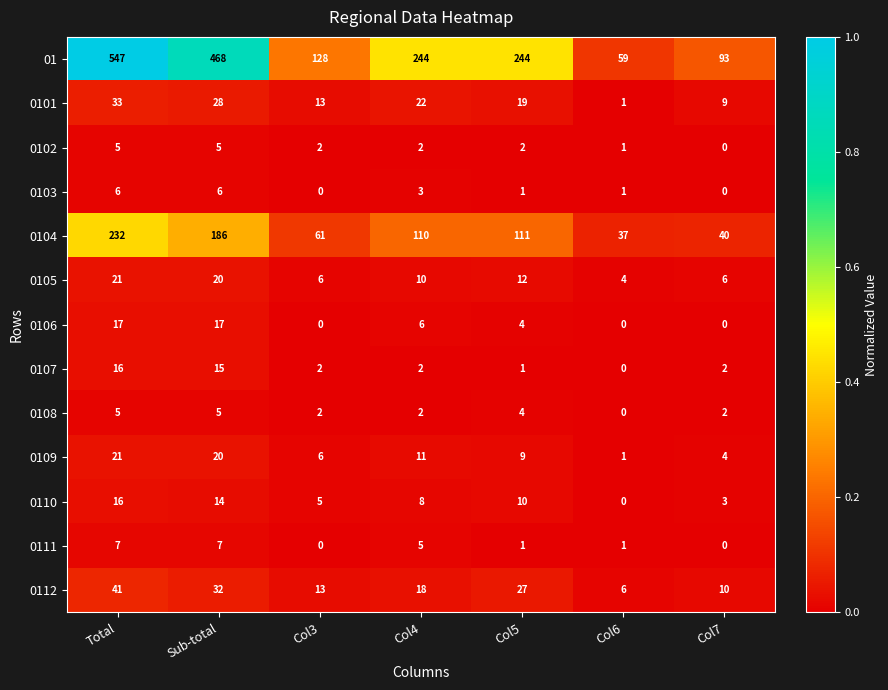

What is the spread (max minus min) of values at Total?

542